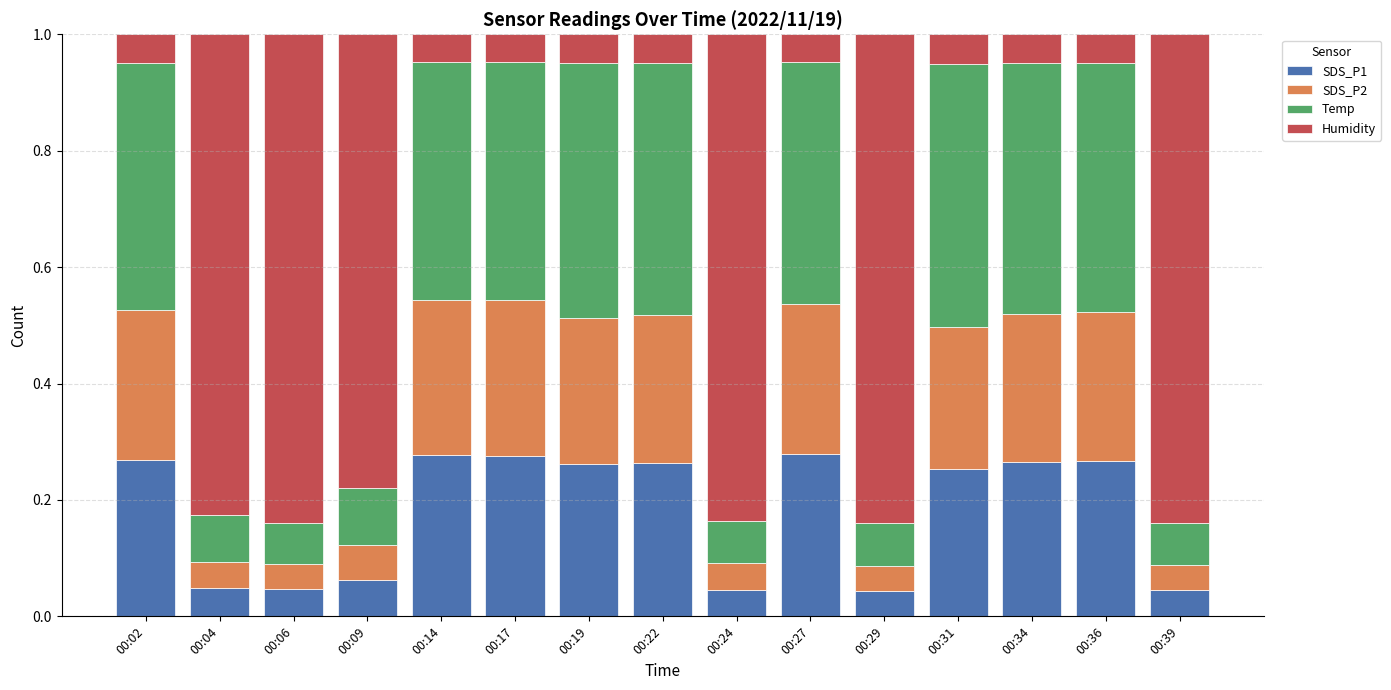

What is the total value across all series at 00:39?

1.0